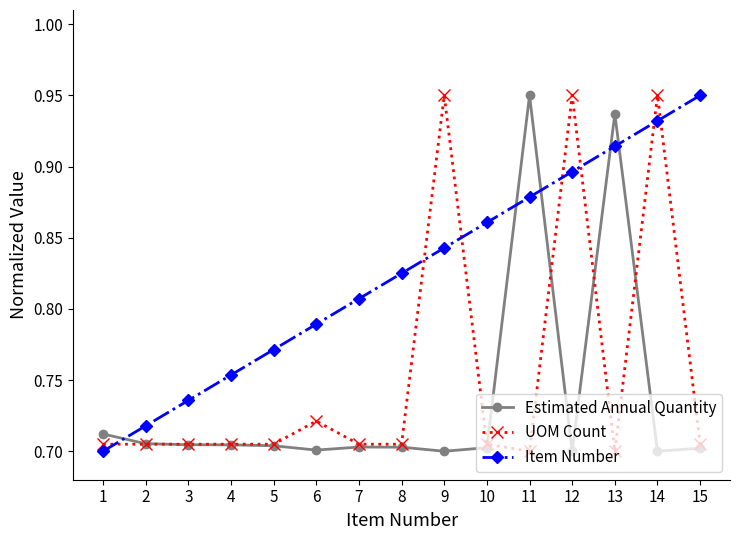

Rank the series at 12 from lowest to highest value.

Estimated Annual Quantity, Item Number, UOM Count